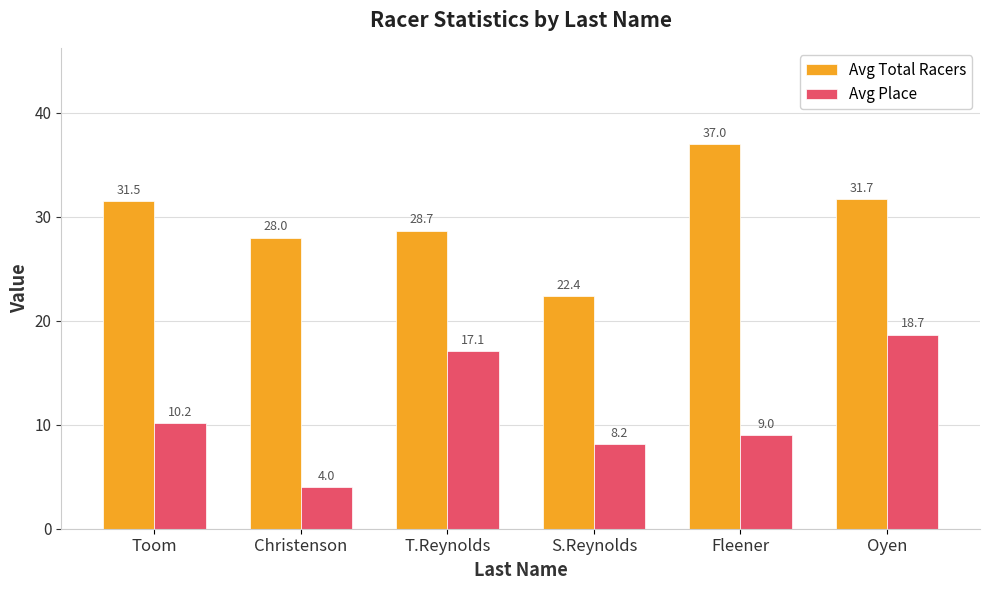

At Fleener, list the series in order from largest to smallest.

Avg Total Racers, Avg Place